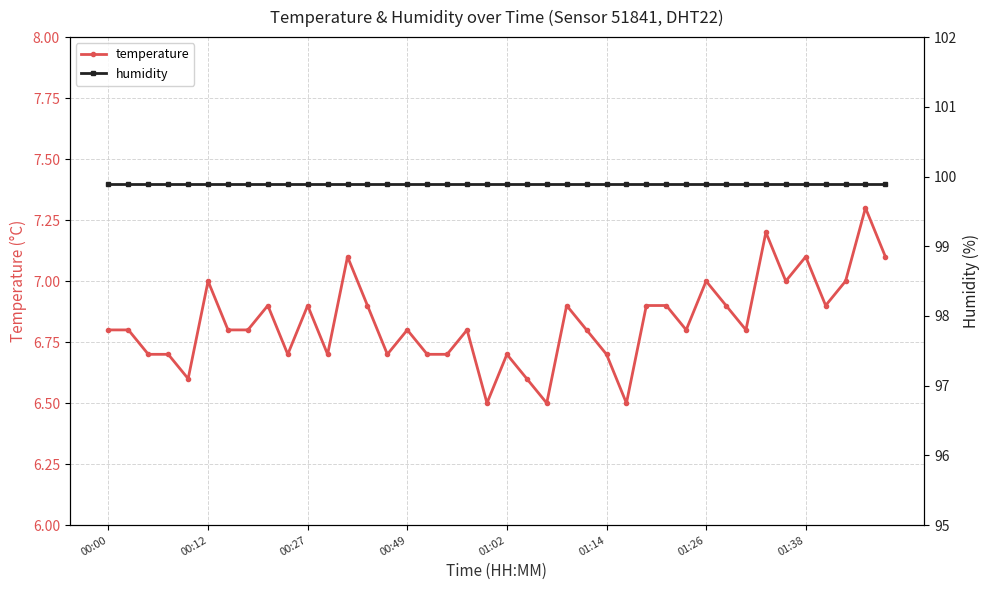

What is the maximum value for temperature?

7.3